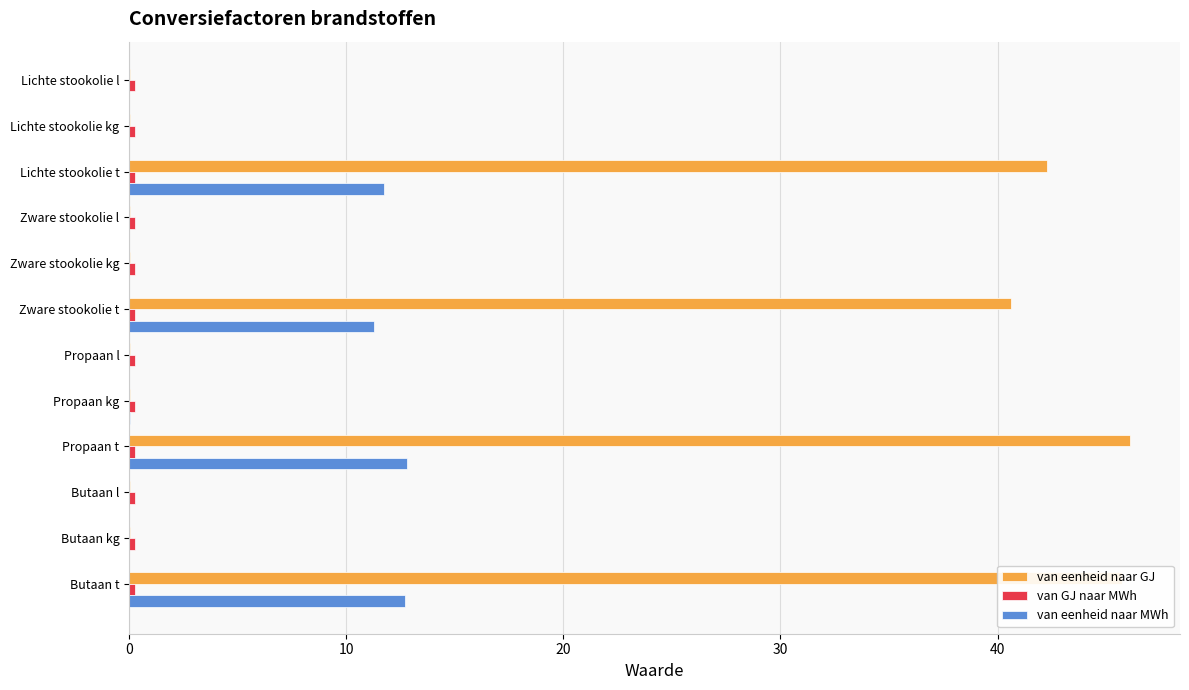

Between Zware stookolie t and Propaan kg, which series saw the biggest shift?

van eenheid naar GJ